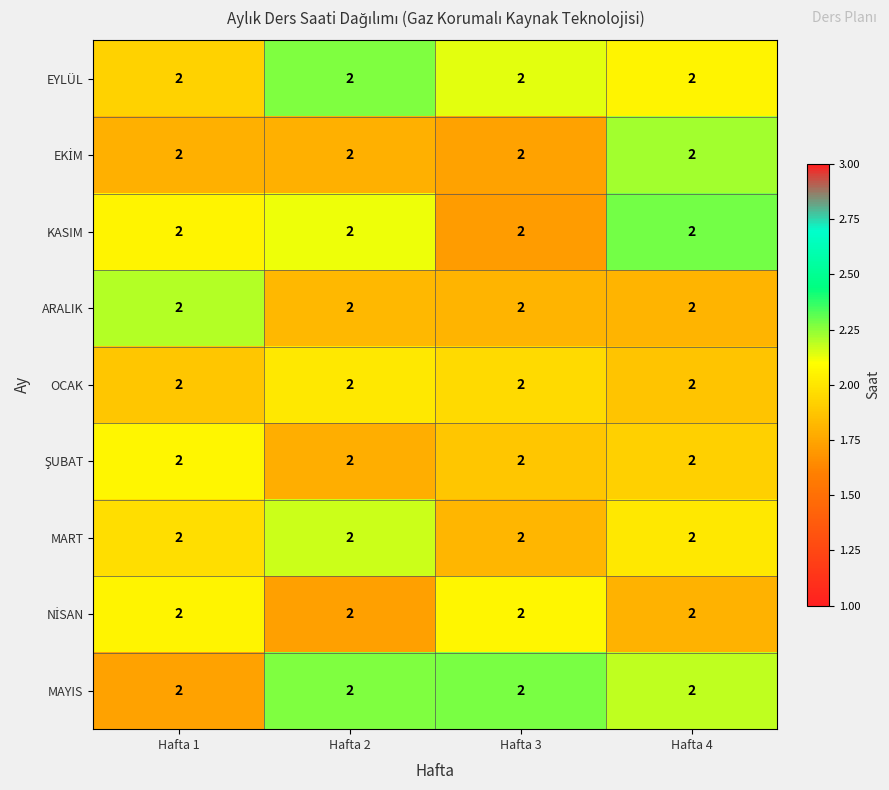

Which series changed the most between Hafta 1 and Hafta 2?

MAYIS